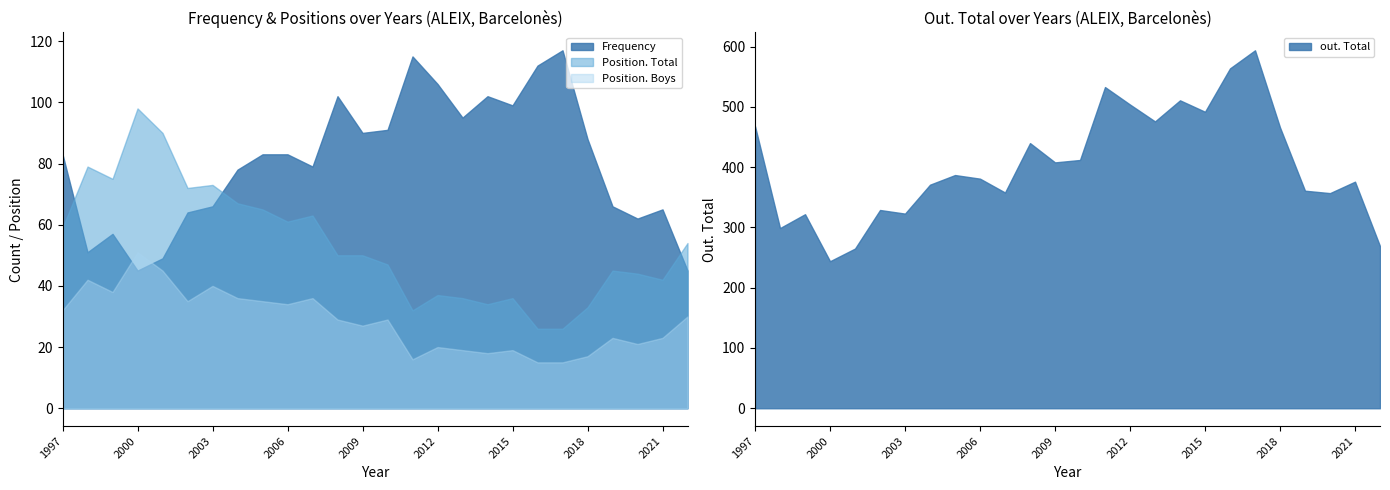

Which category has the lowest value across all series?

2016